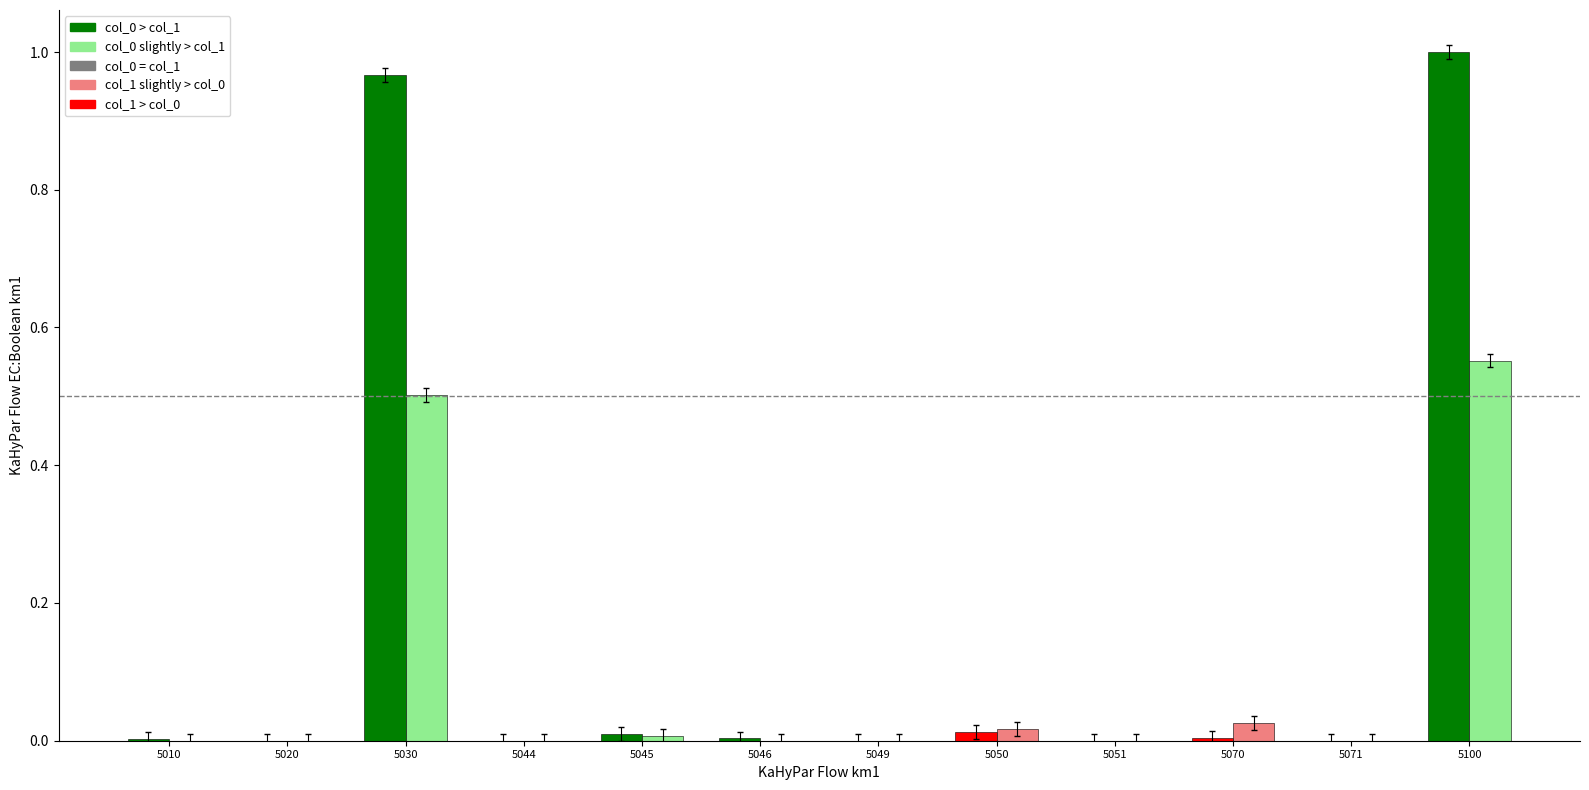

At which category does the chart reach its peak across all series?

5100